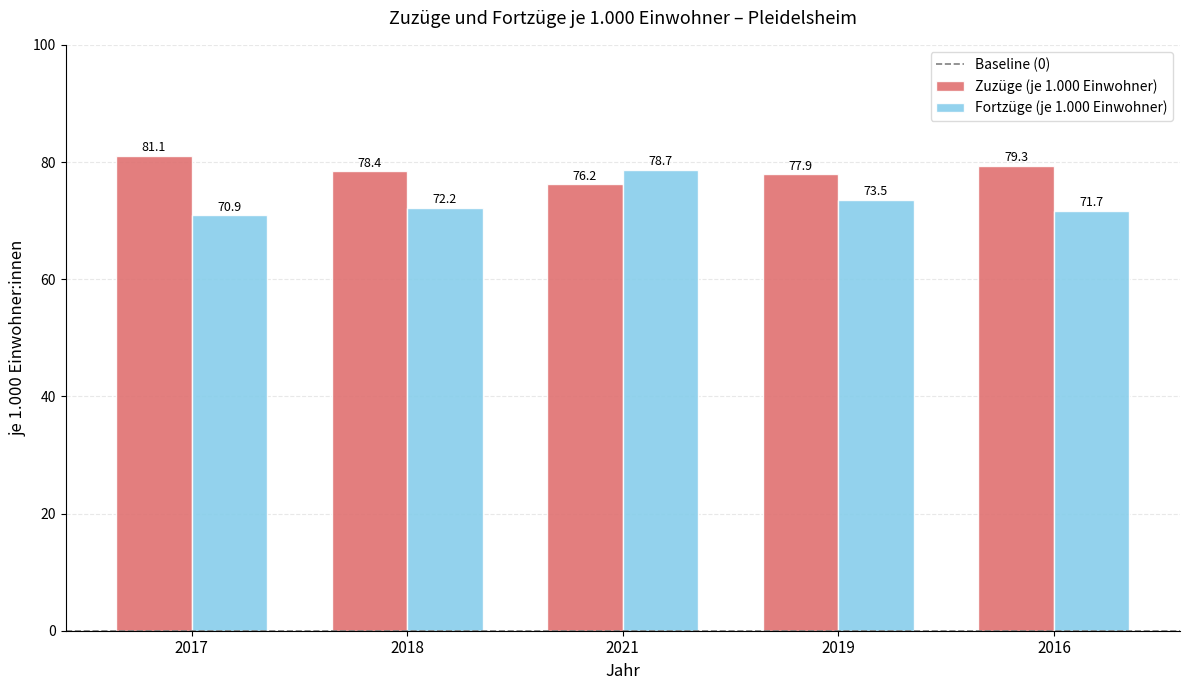

Which series has the largest range (max minus min)?

Fortzüge (je 1.000 Einwohner)